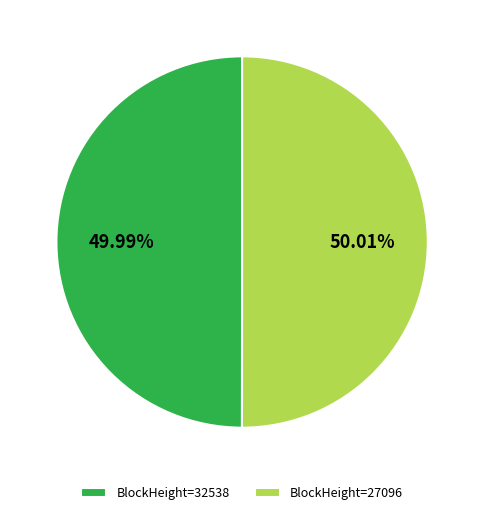

What is the ratio of the value at BlockHeight=27096 to the value at BlockHeight=32538?

1.0